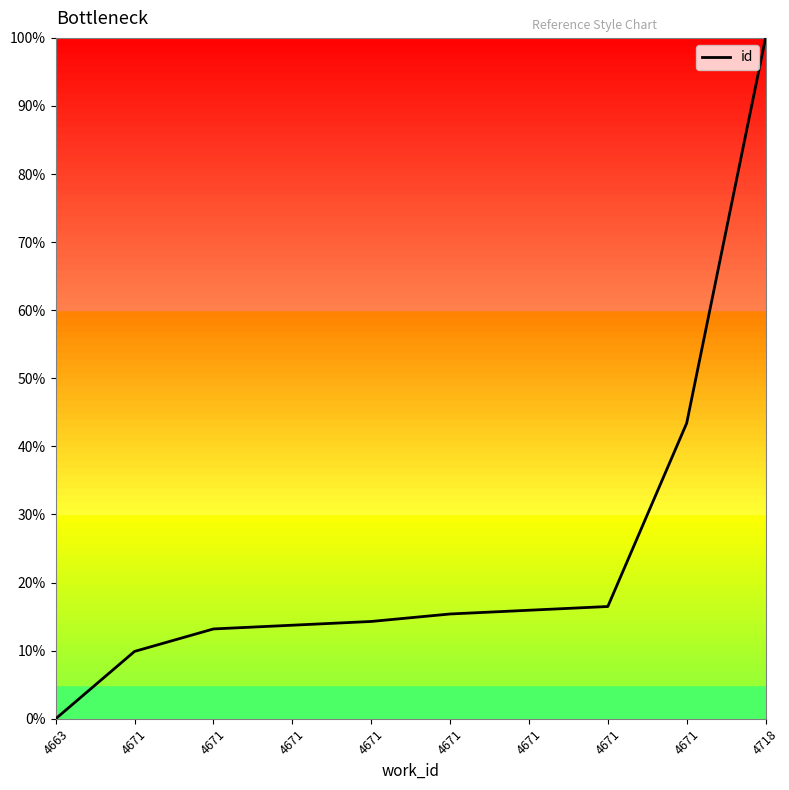

What is the difference between the maximum and minimum values?

100.0